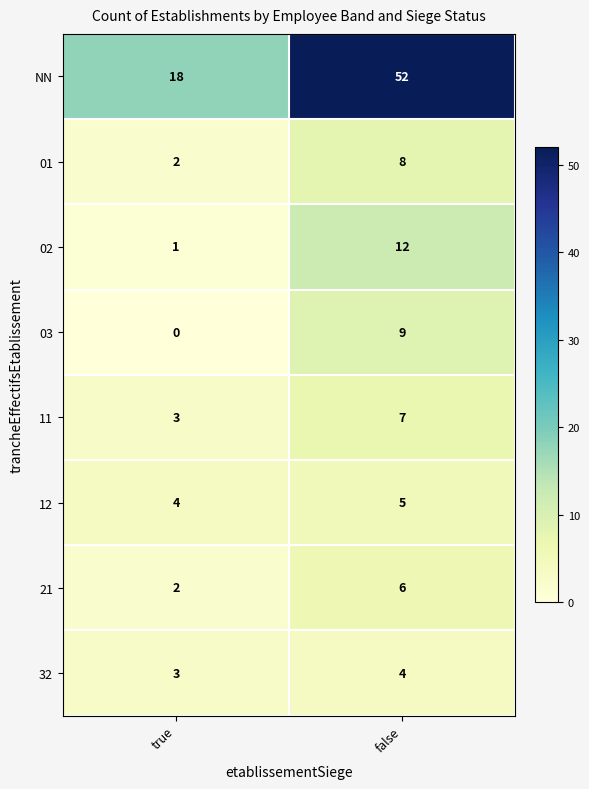

Rank the series at false from lowest to highest value.

32, 12, 21, 11, 01, 03, 02, NN